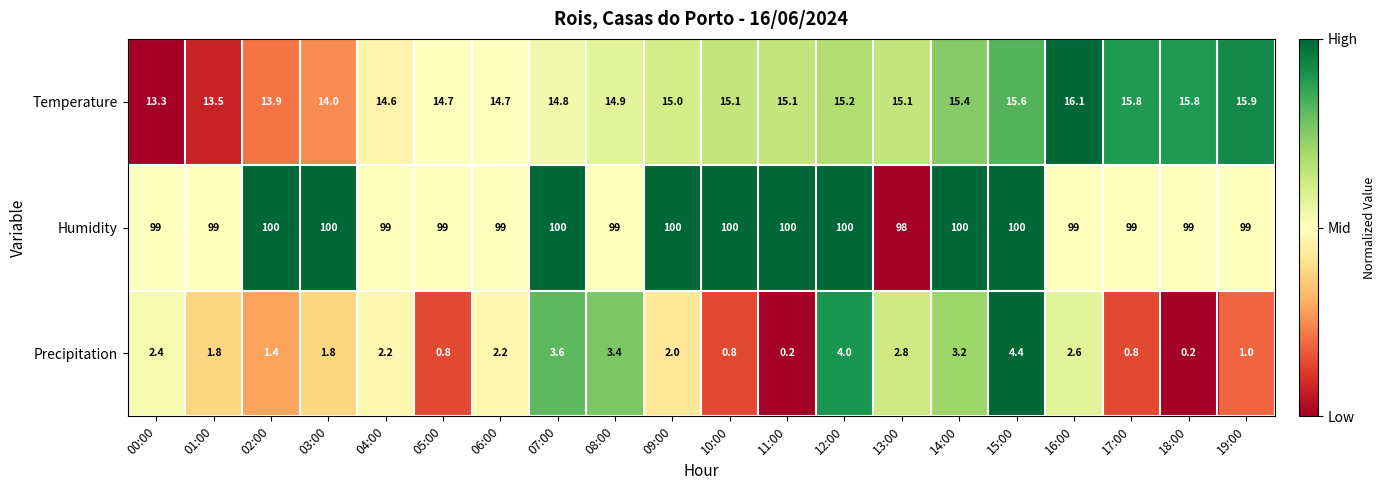

Rank the series by their maximum value, from lowest to highest.

Precipitation, Temperature, Humidity